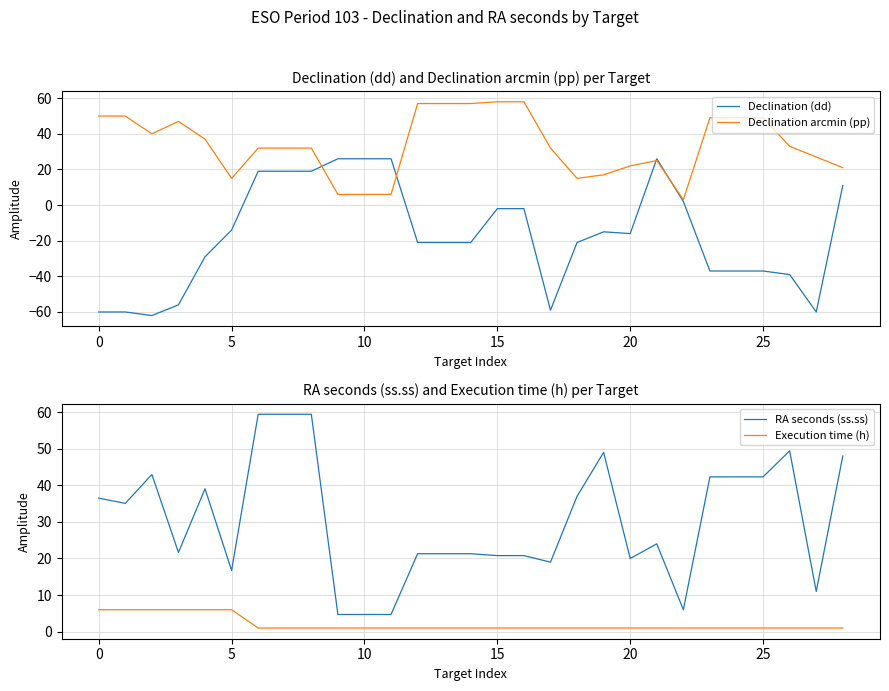

What is the highest value of the Declination arcmin (pp) series?

58